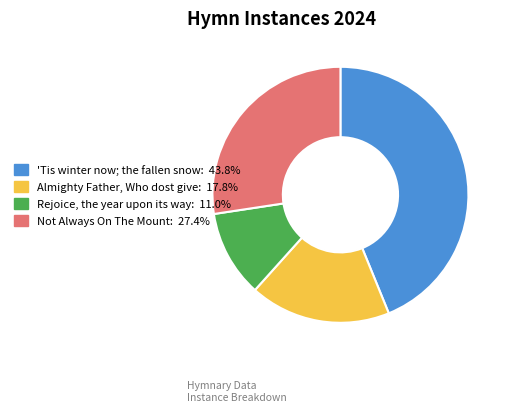

Does any single category account for the majority?

No